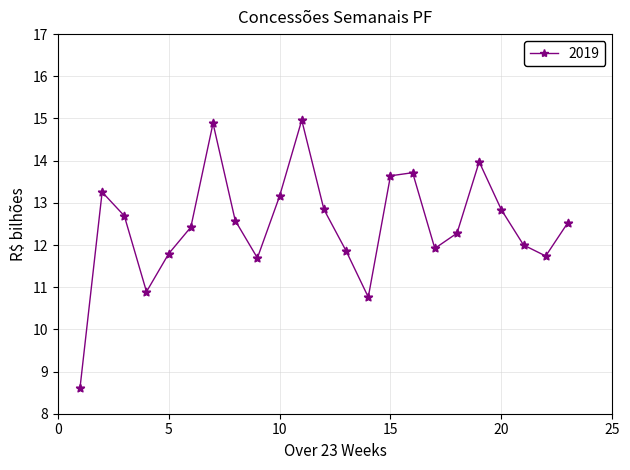

What is the value of the 13th point from the left?

11.9